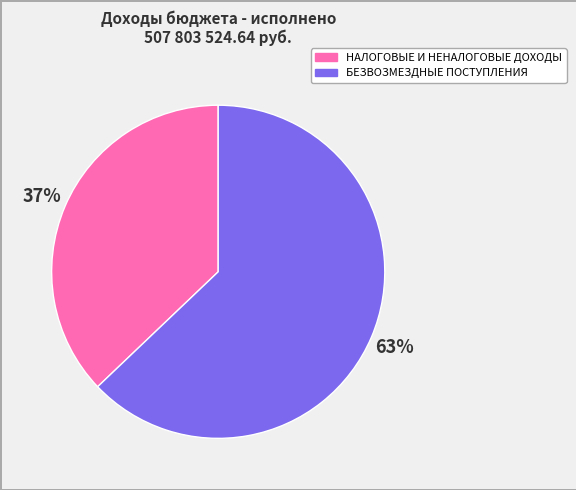

What is the largest slice in the pie chart?

БЕЗВОЗМЕЗДНЫЕ ПОСТУПЛЕНИЯ